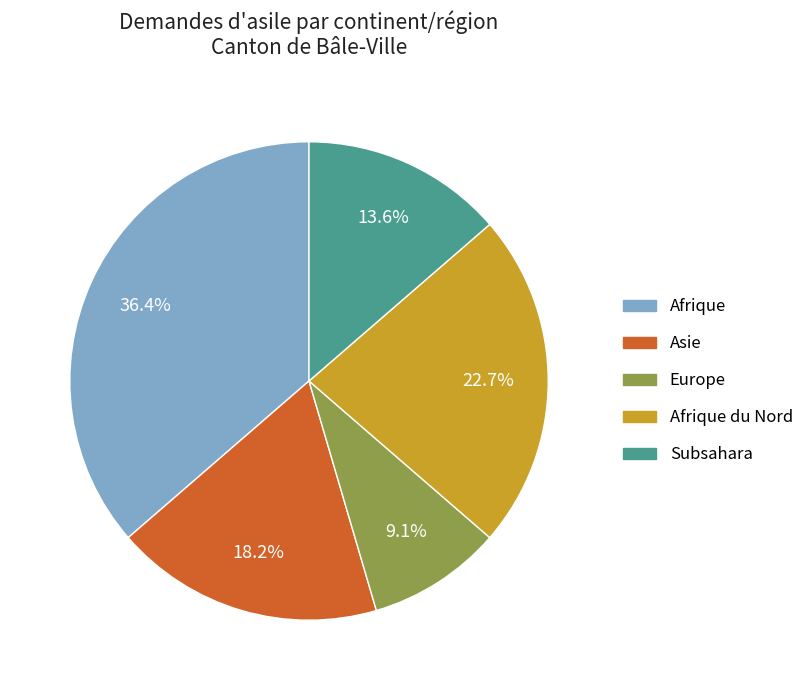

Is there a majority slice in this chart?

No